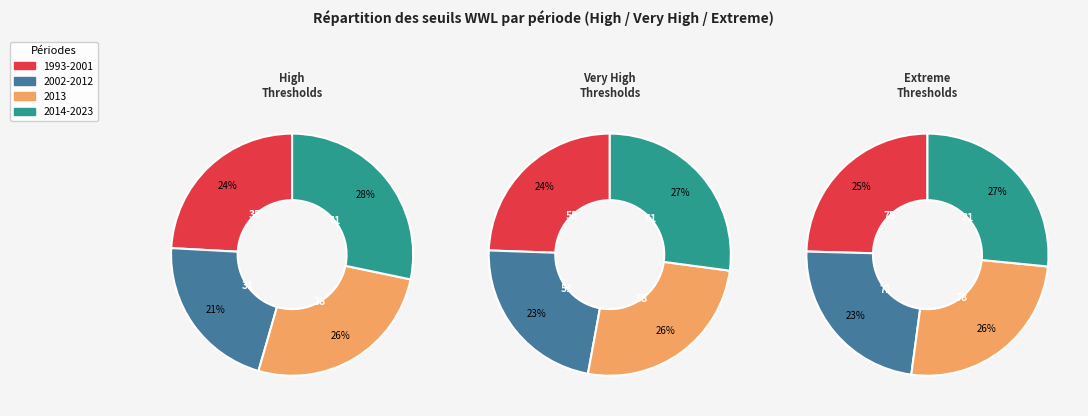

What is the largest slice in the pie chart?

WWL 2014-2023 (High)